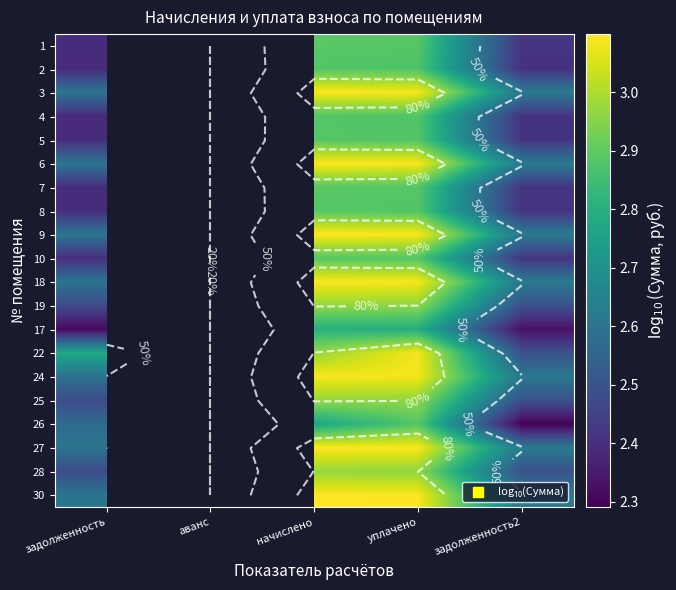

Between начислено and задолженность2, which is larger?

начислено